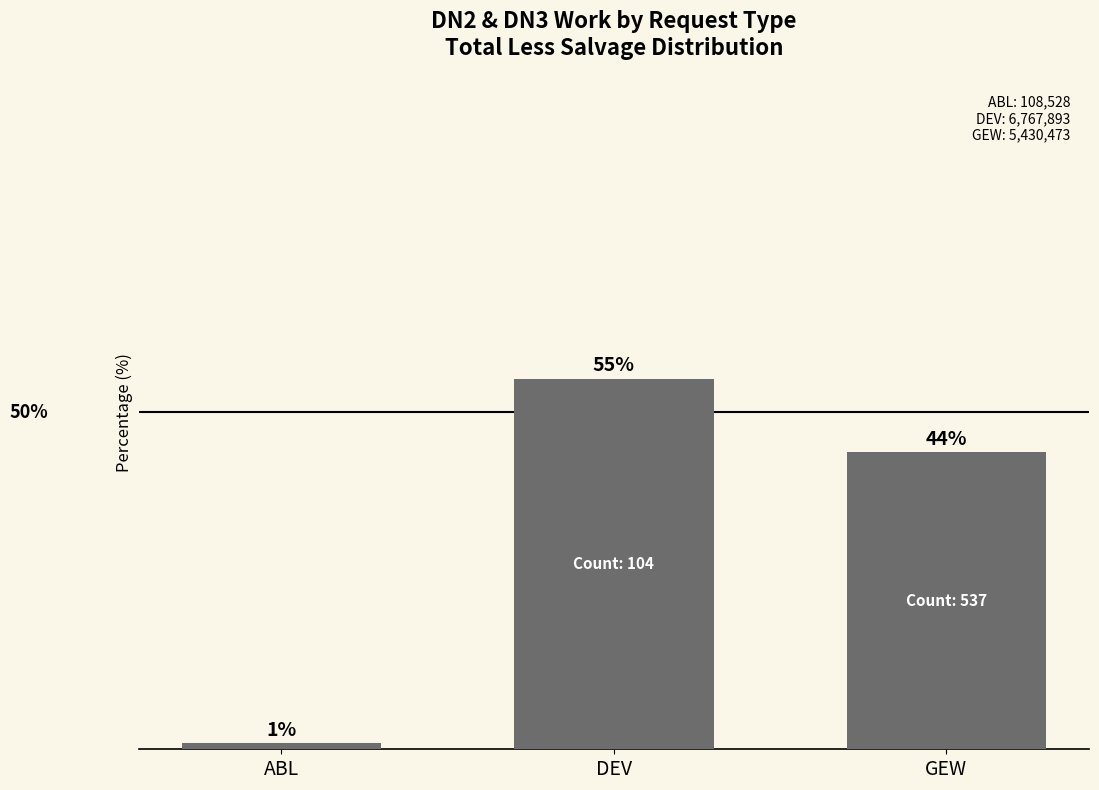

Which label corresponds to the smallest value in the chart?

ABL